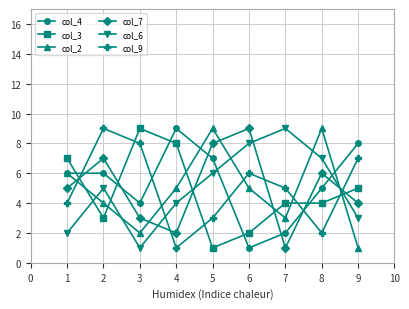

True or false: col_4 has a value of 1 at 6.

True